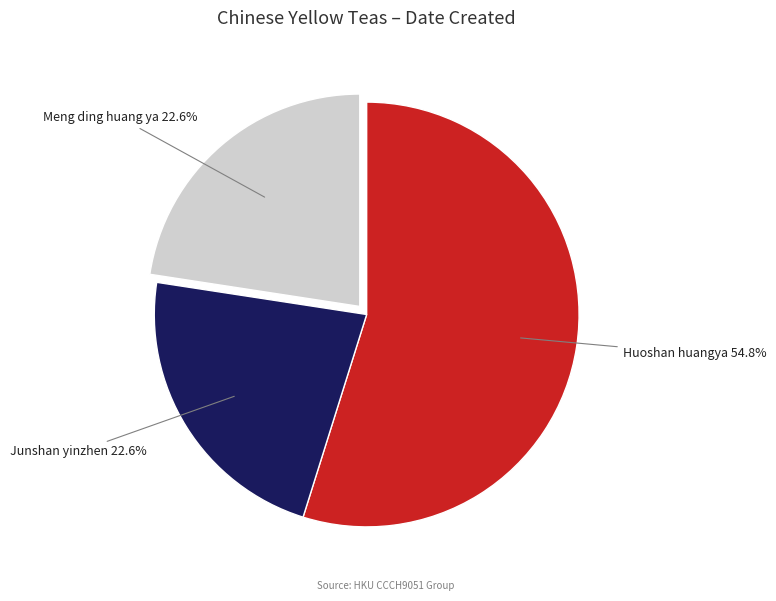

Is there a majority slice in this chart?

Yes